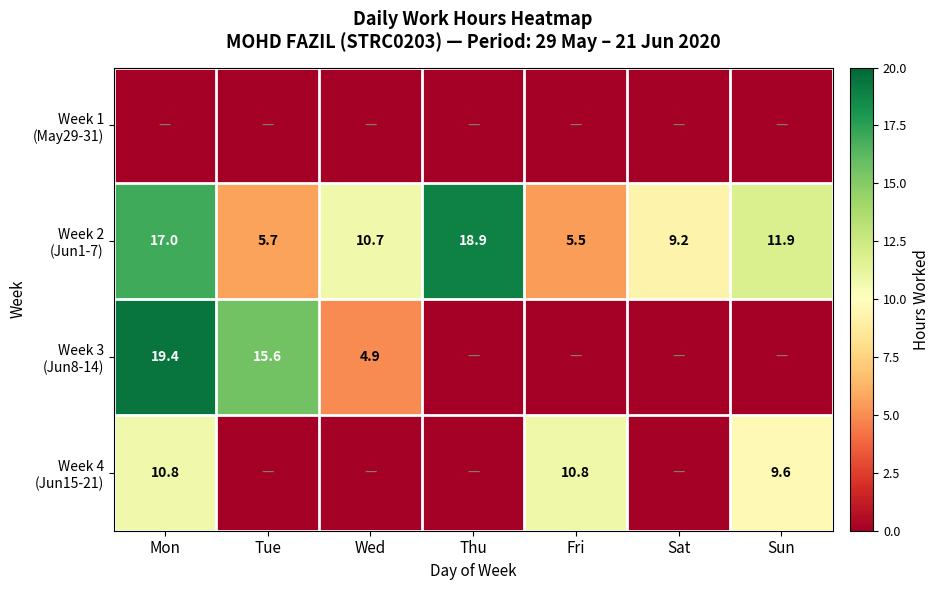

Is it true that Week 3 (Jun8-14) equals 4.9 at Wed?

True